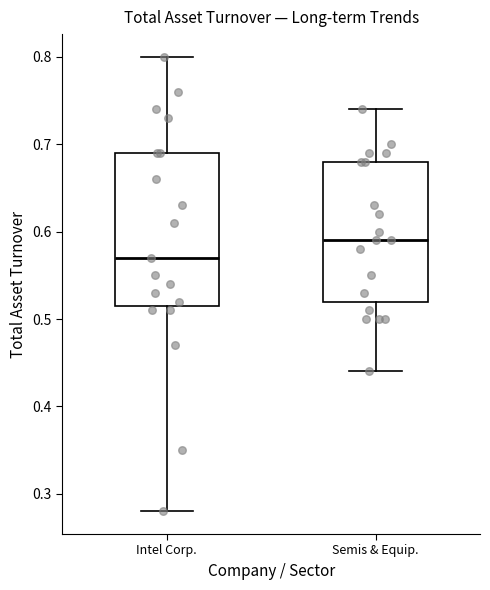

Reading left to right, read every box against the y-axis: the position of its median line, the range the box covers, and the ends of its whiskers. The values are not printed on the chart, so give them approximately, as read against the axis.

Intel Corp.: median 0.57, box 0.52 to 0.69, whiskers 0.28 to 0.80
Semis & Equip.: median 0.59, box 0.52 to 0.68, whiskers 0.44 to 0.74